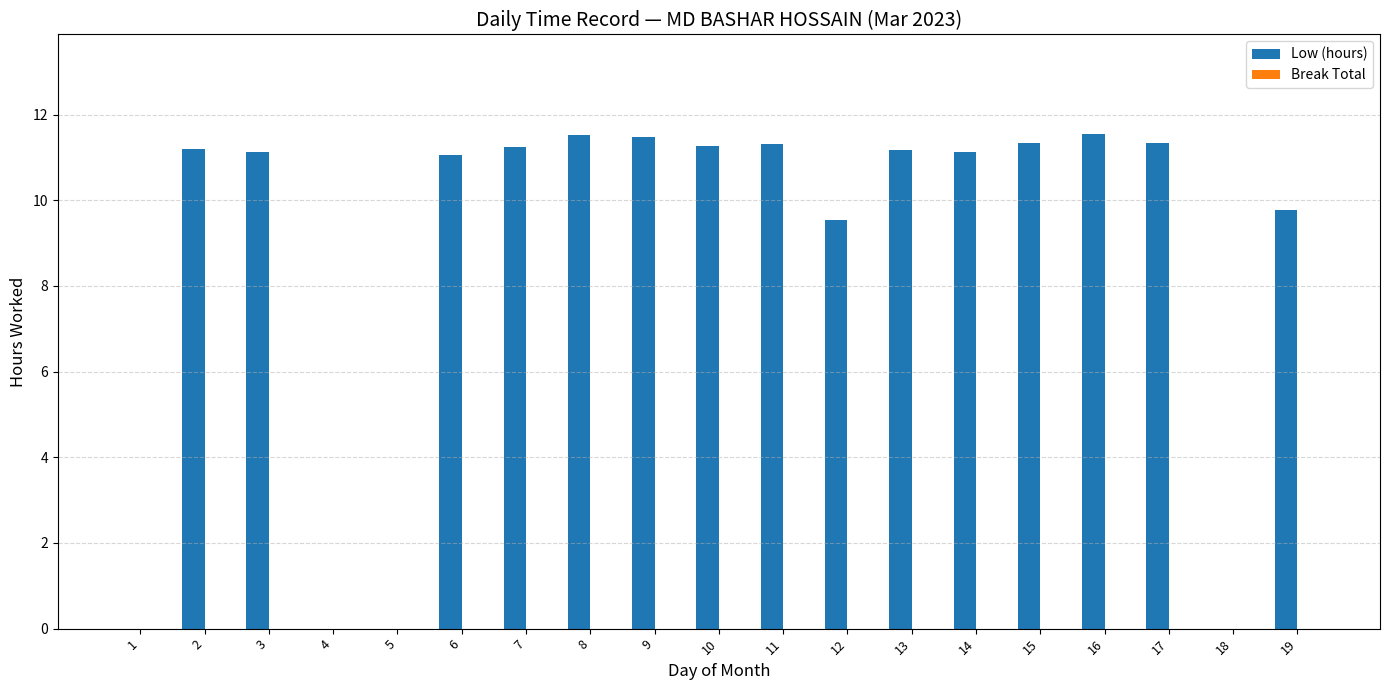

What is the sum of all values?

166.1